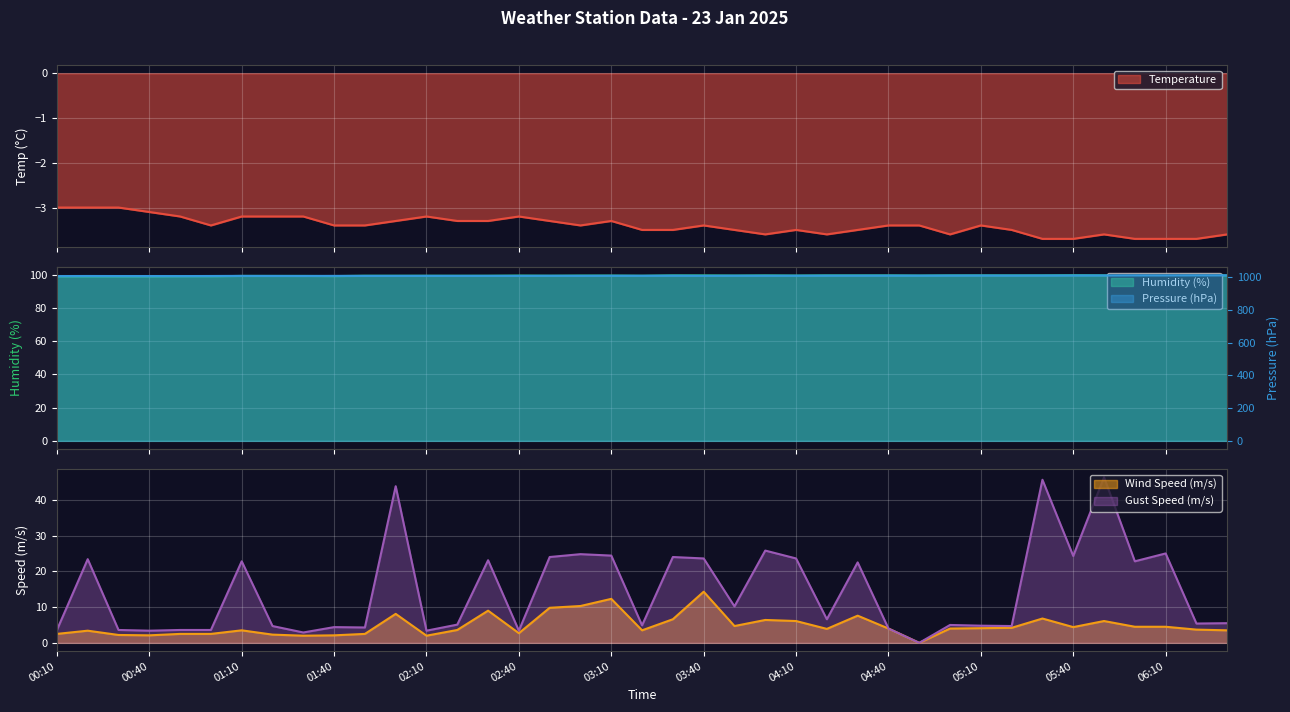

True or false: Pressure and Gust Speed cross at least once.

False